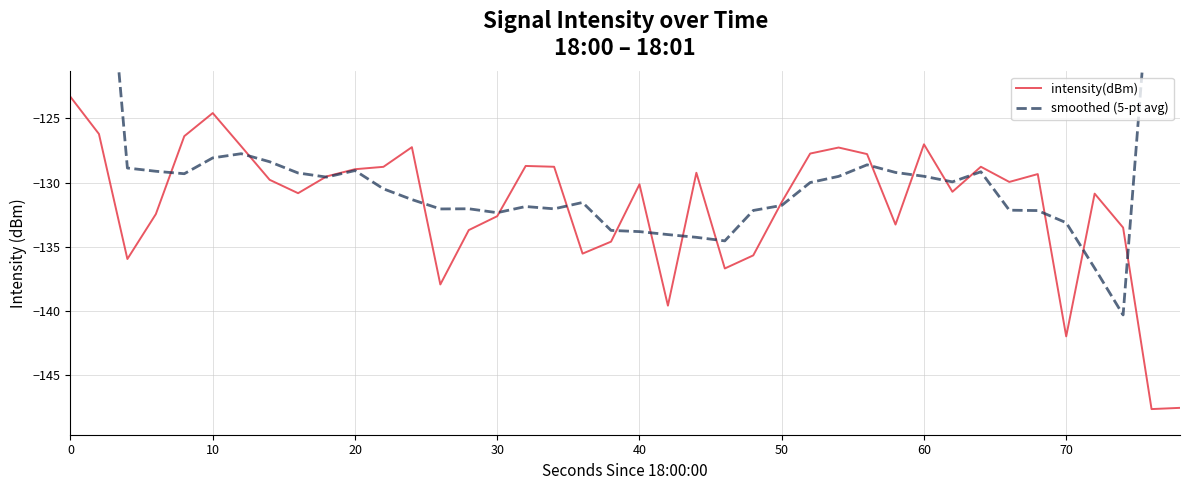

The intensity(dBm) series shows -131.5 at 50. True or false?

True